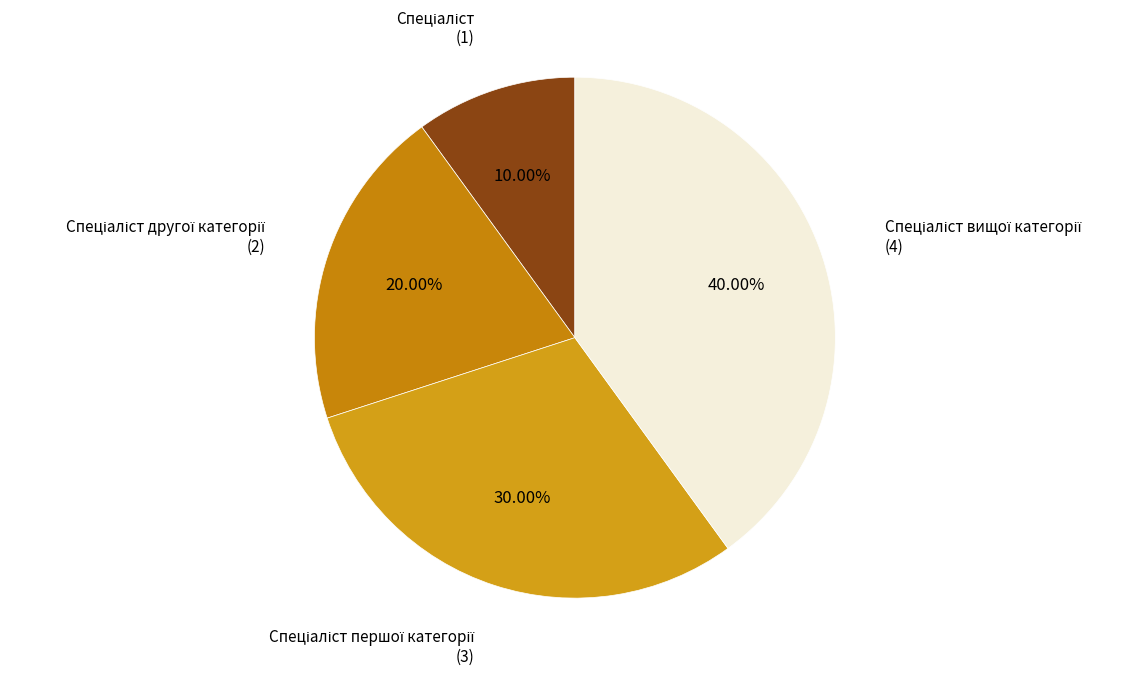

Rank the categories by value from highest to lowest.

Спеціаліст вищої категорії, Спеціаліст першої категорії, Спеціаліст другої категорії, Спеціаліст